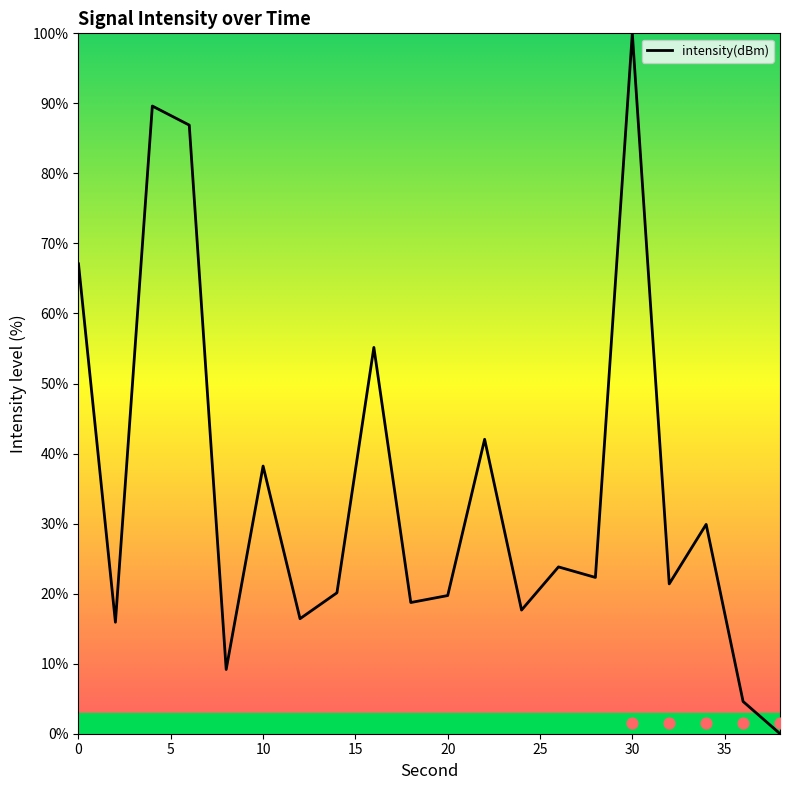

At which label does intensity(dBm) reach its peak?

30